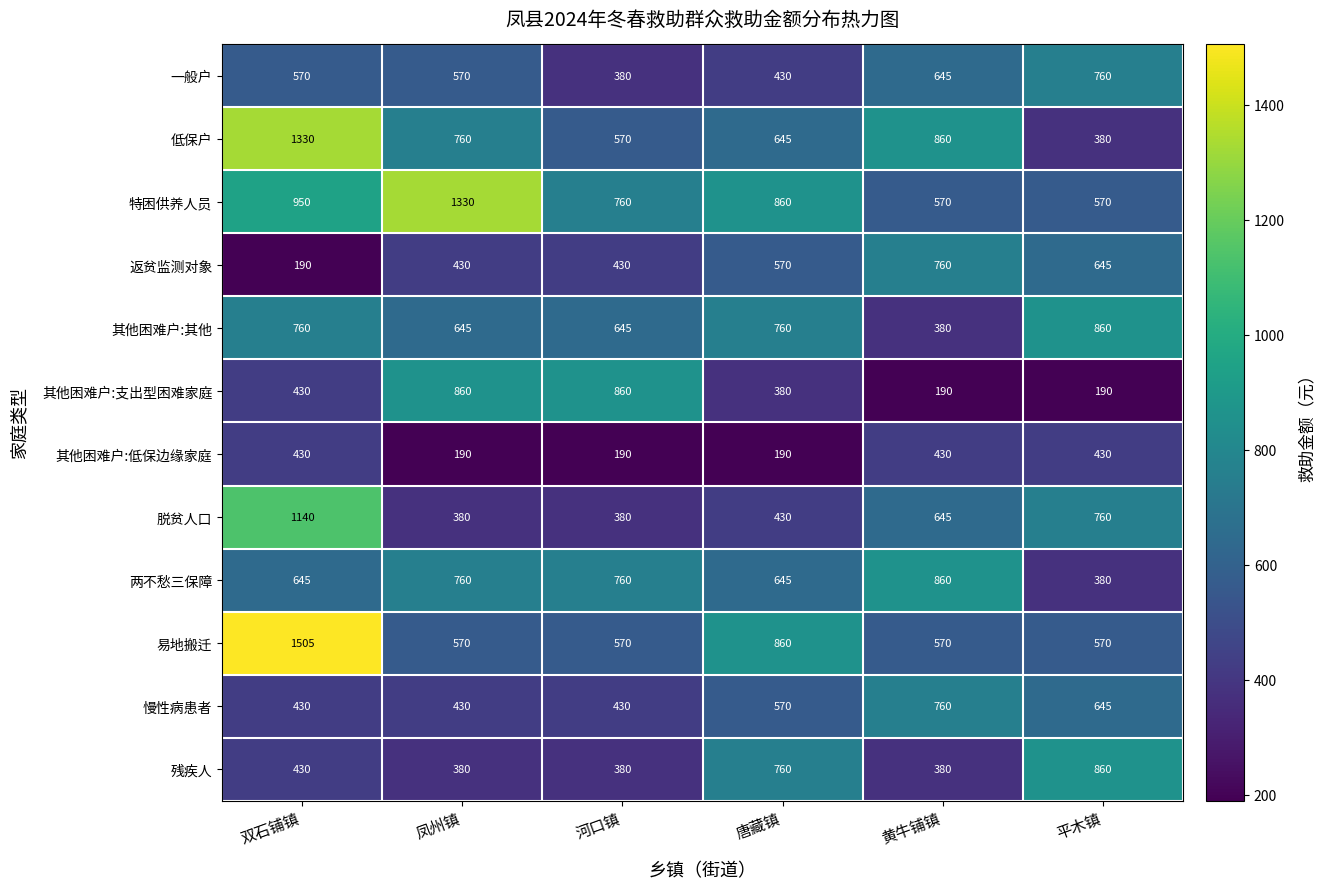

Between 河口镇 and 平木镇, which series saw the biggest shift?

其他困难户:支出型困难家庭